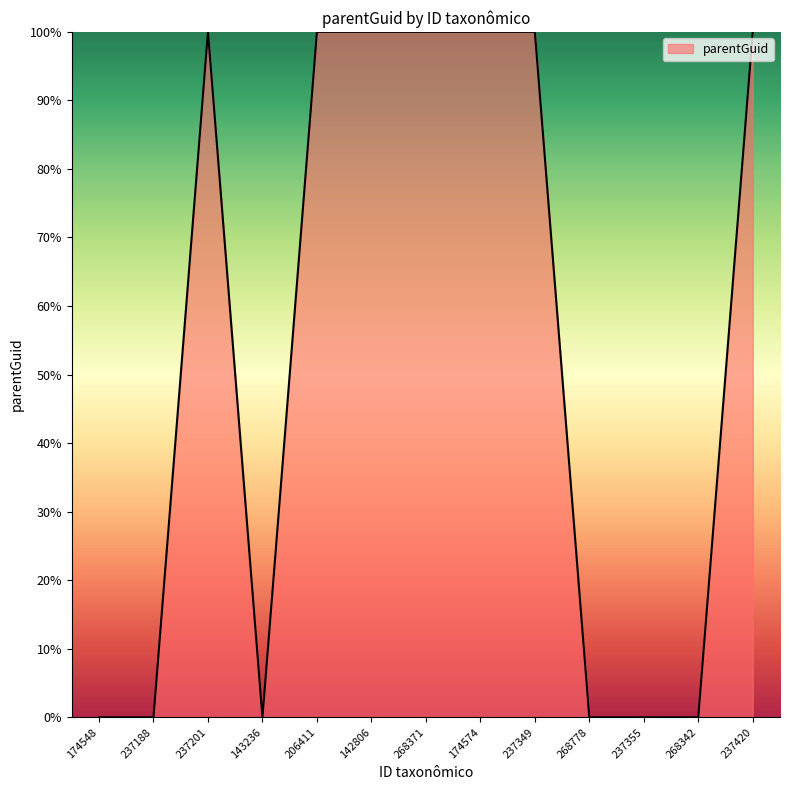

True or false: the data shows 100 at 268371.

True